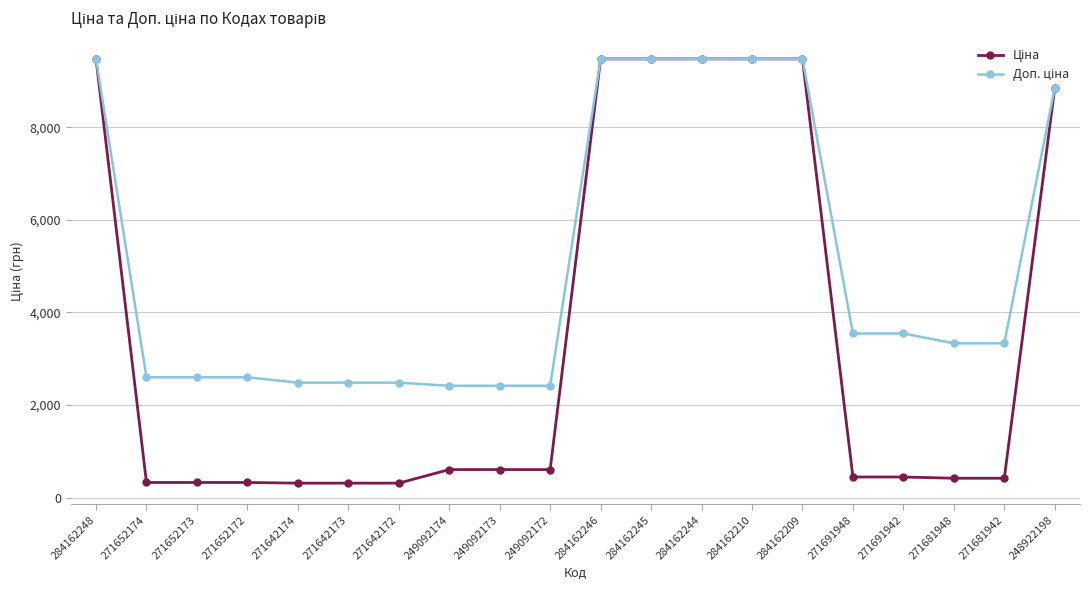

What is the maximum value shown in the chart?

9480.1